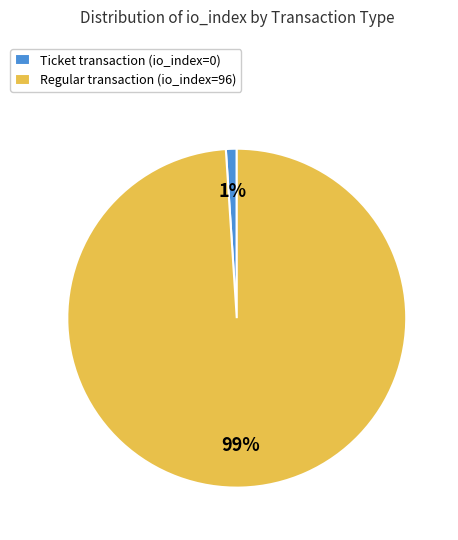

Is there any slice that represents more than half of the pie?

Yes